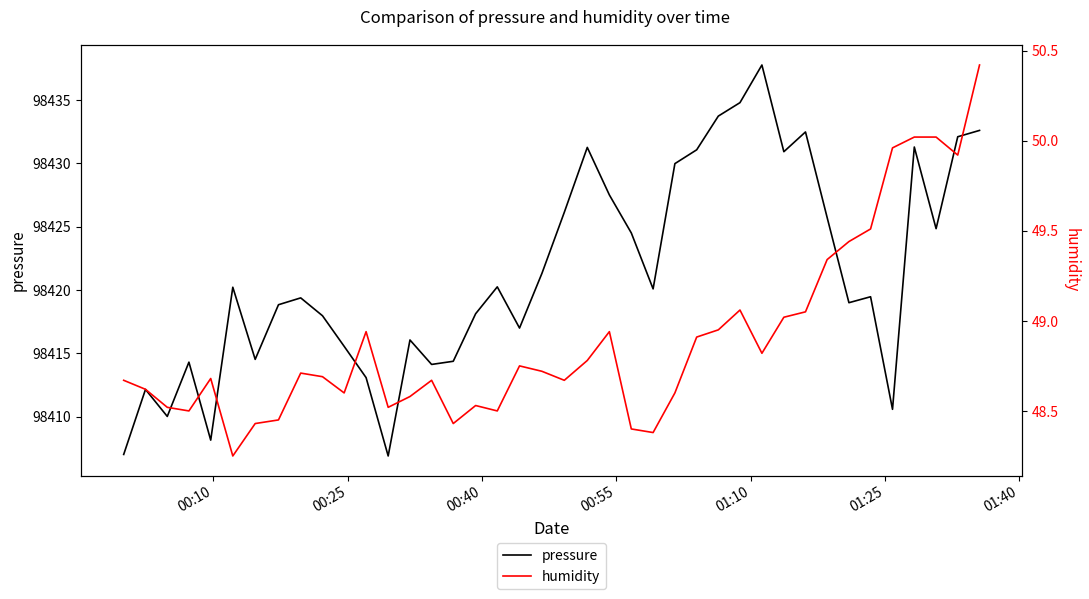

True or false: pressure has a value of 63721.0 at 34.

False